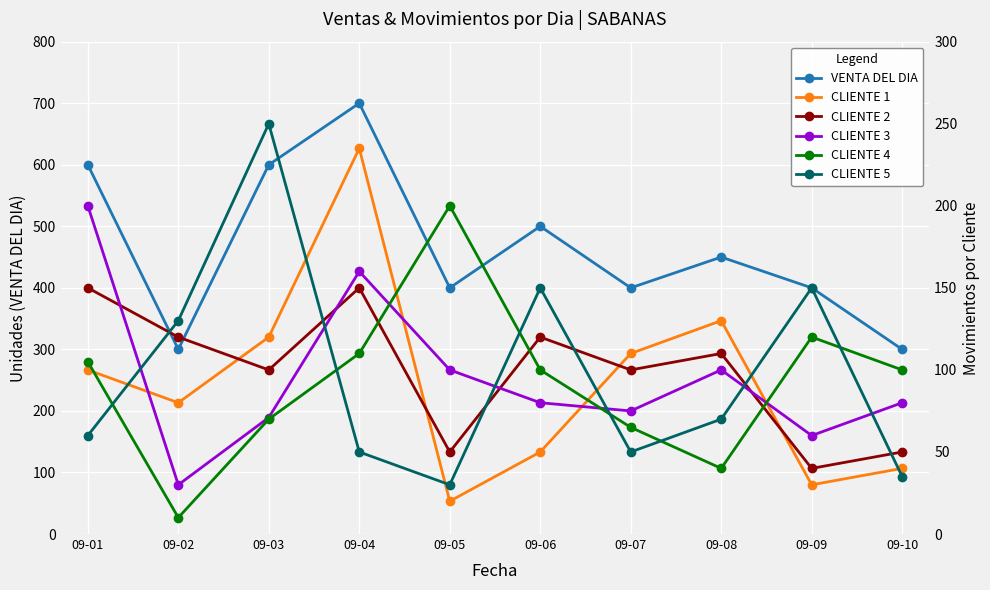

True or false: CLIENTE 4 has more than 1 interior local peaks.

True